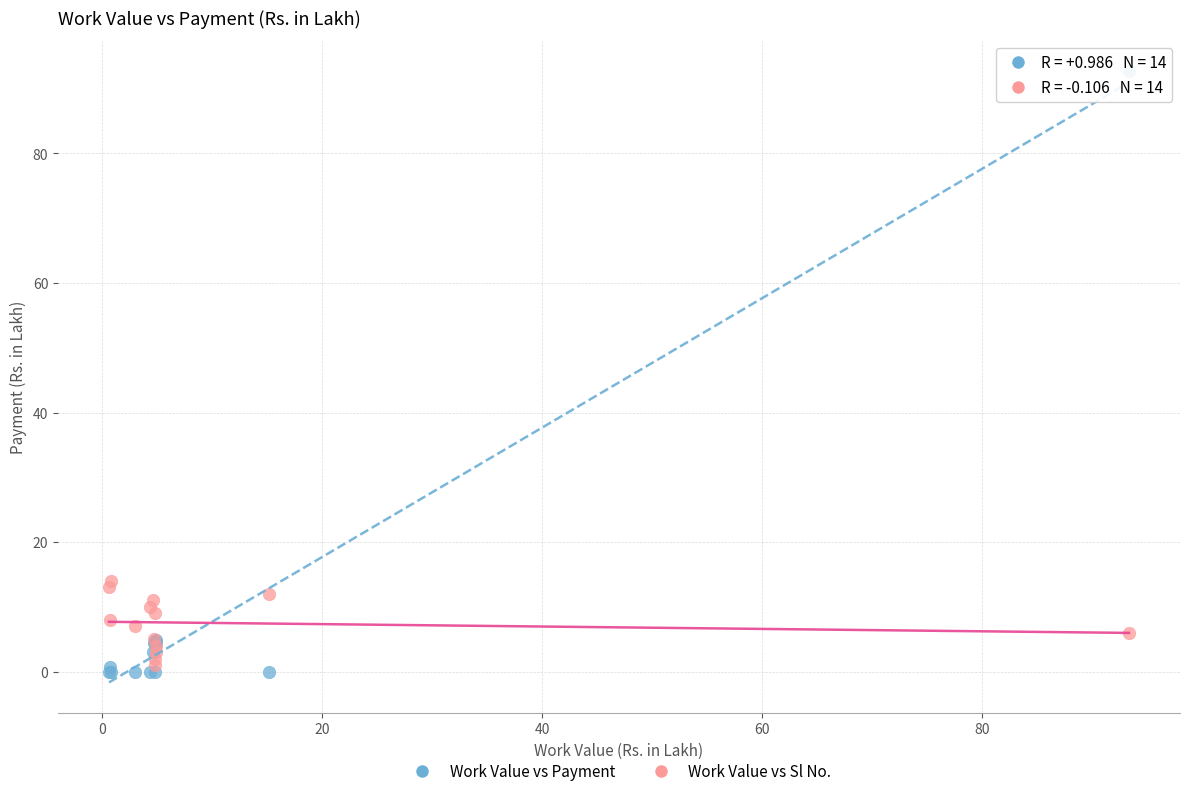

What are all the series names shown in the legend?

Work Value vs Payment, Work Value vs Sl No.